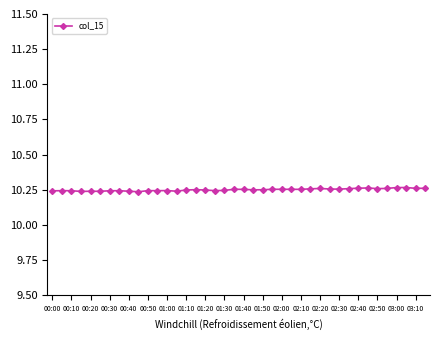

True or false: the data has more than 1 interior local peaks.

True